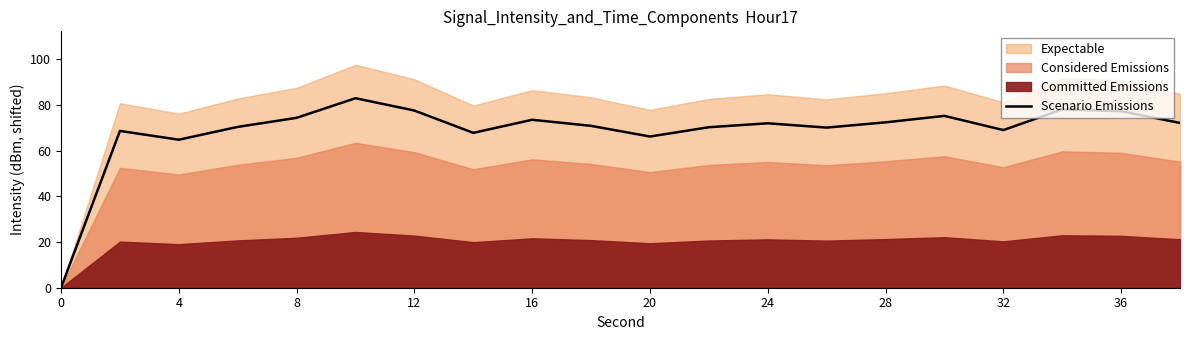

What is the ratio of the value at 13 to the value at 11?

1.0